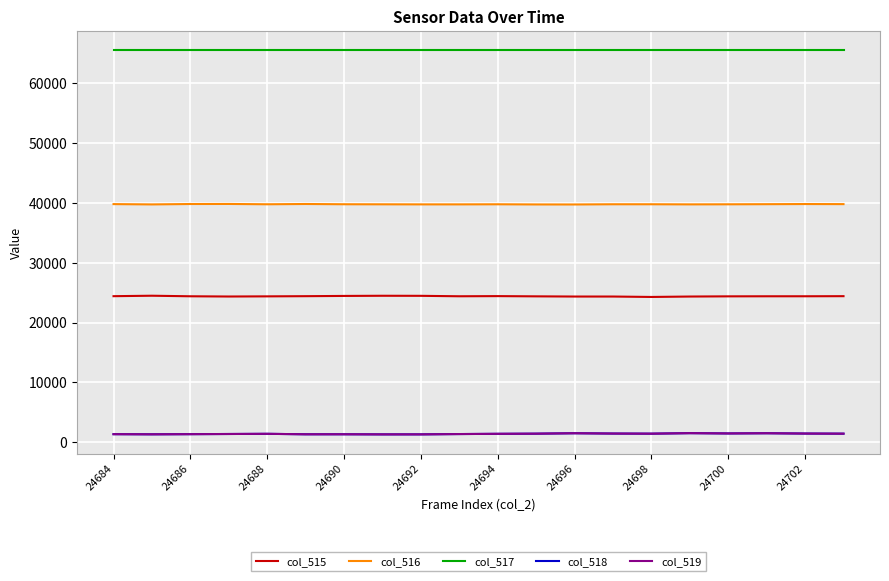

What is the maximum value for col_517?

65535